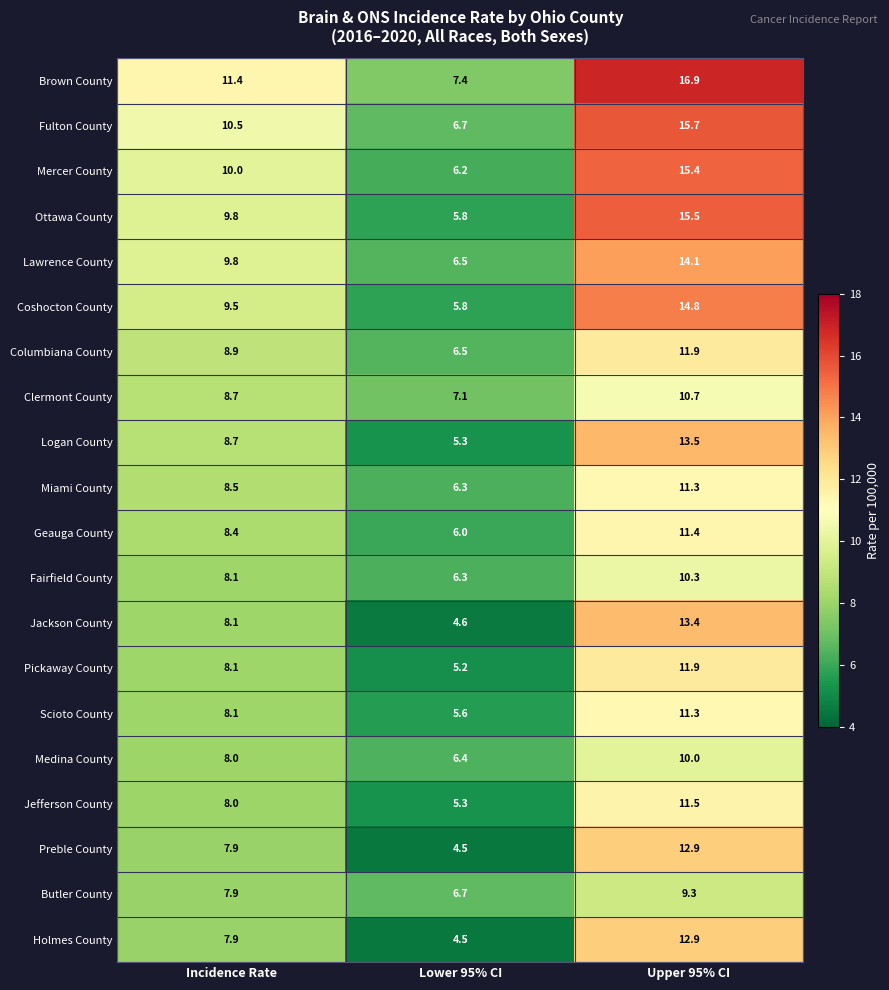

At which label is Fairfield County closest to 8?

Incidence Rate